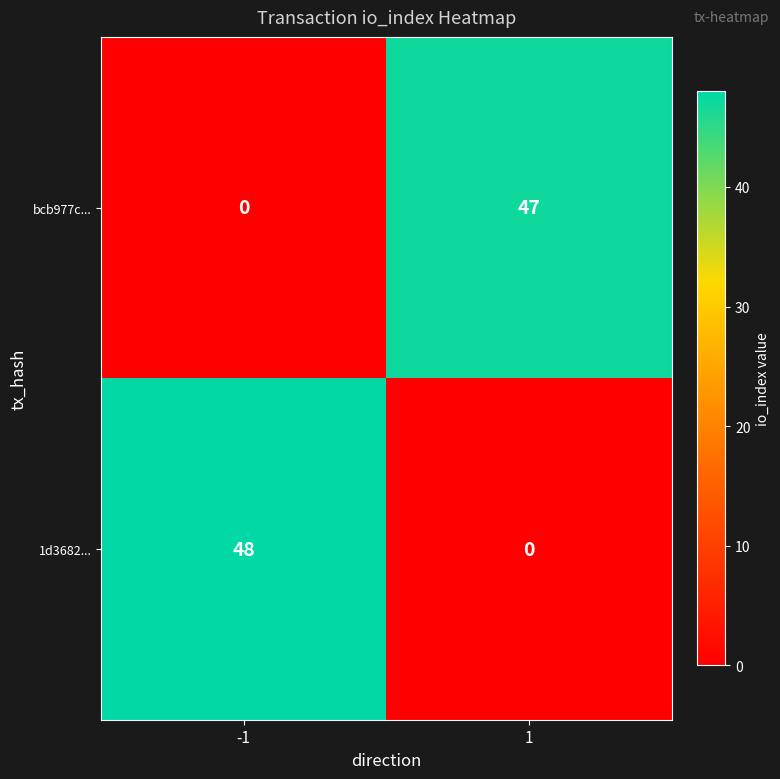

Reading right to left, transcribe all the data shown in this chart.

bcb977c...: 47	0
1d3682...: 0	48